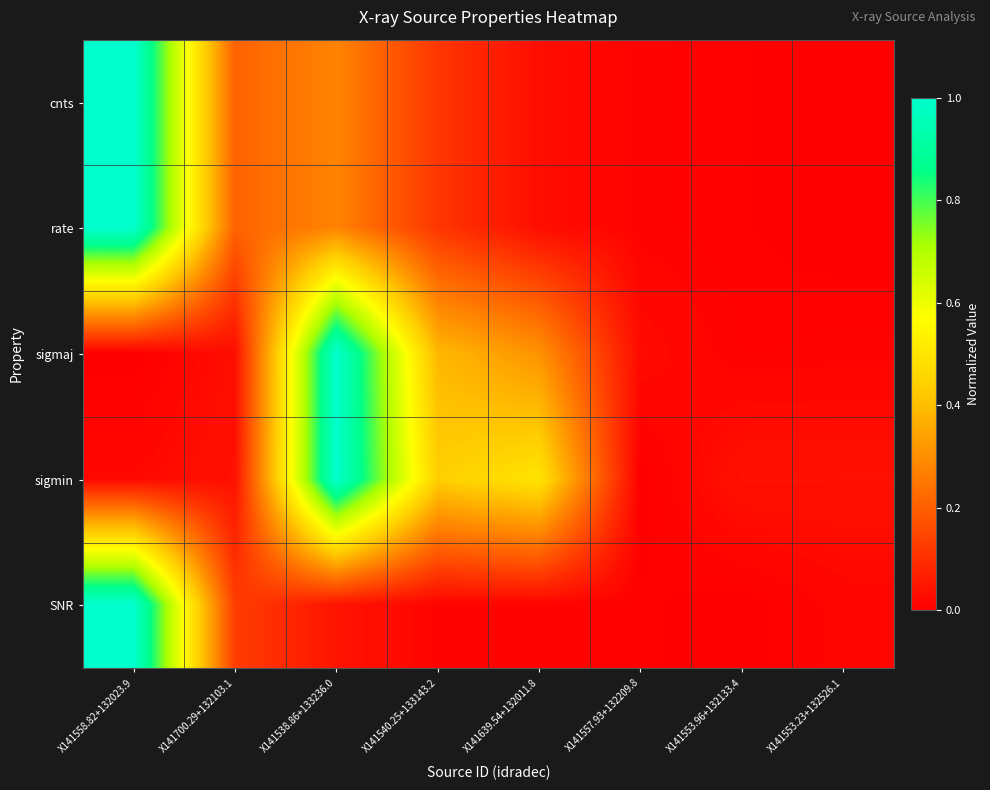

Which has a higher value, X141639.54+132011.8 or X141553.96+132133.4?

X141639.54+132011.8